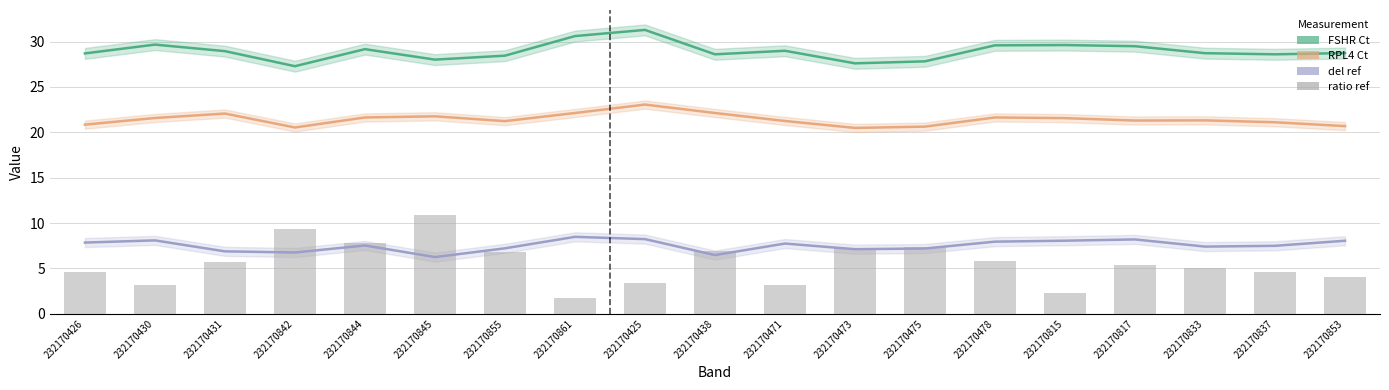

The value at 232170425 is 2.1. True or false?

False